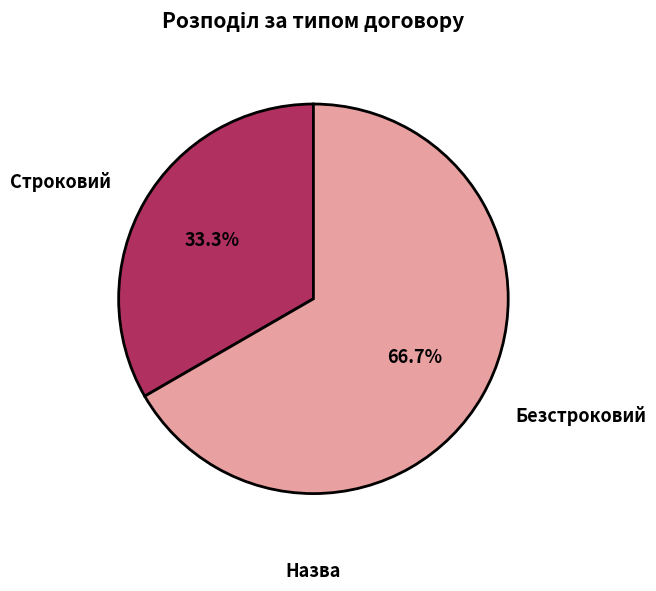

Rank the categories by value from highest to lowest.

Безстроковий, Строковий